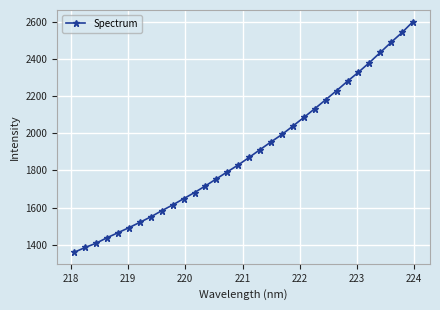

What is the value of the 22nd point from the left?

2086.2